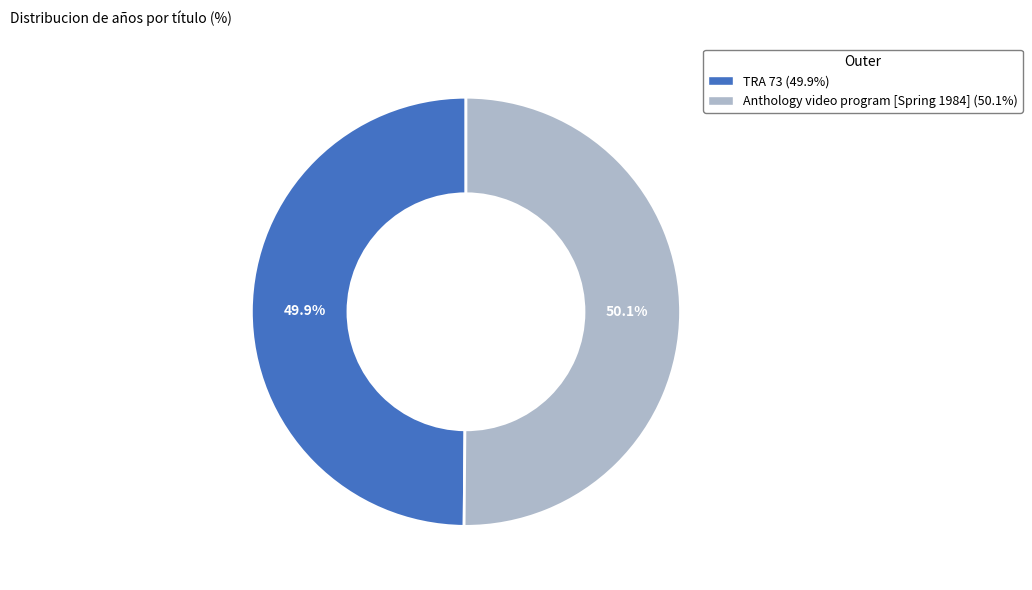

To the nearest percent, what percentage of the pie is Anthology video program [Spring 1984]?

50%